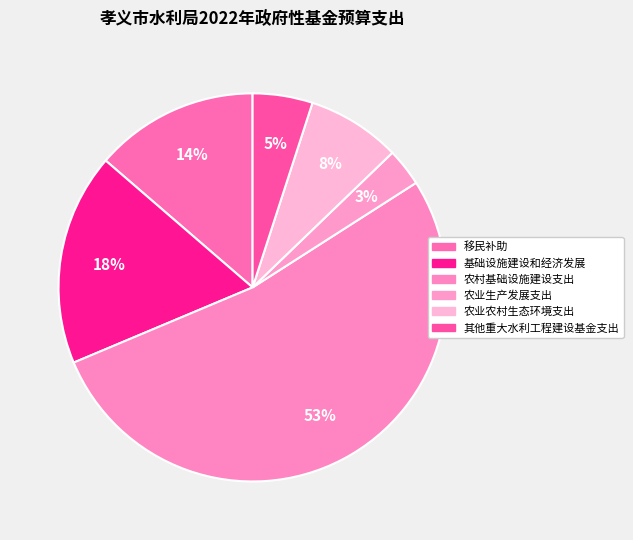

Count the number of slices in the pie.

6